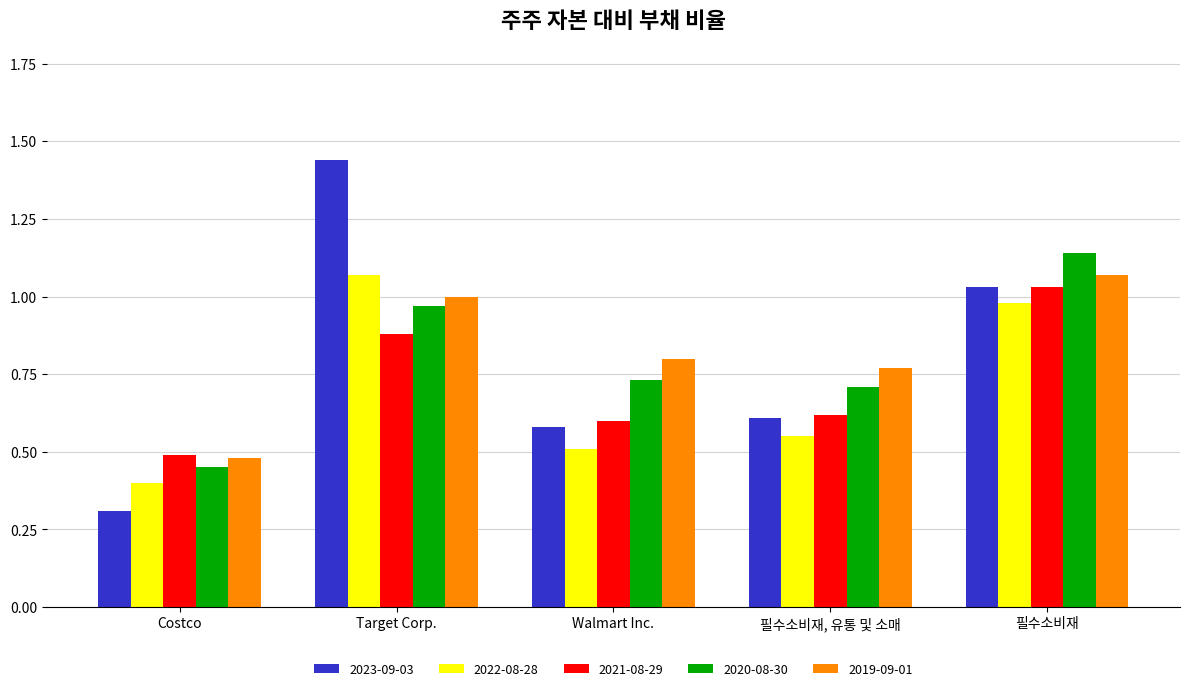

What is the label of the 5th bar from the left?

필수소비재